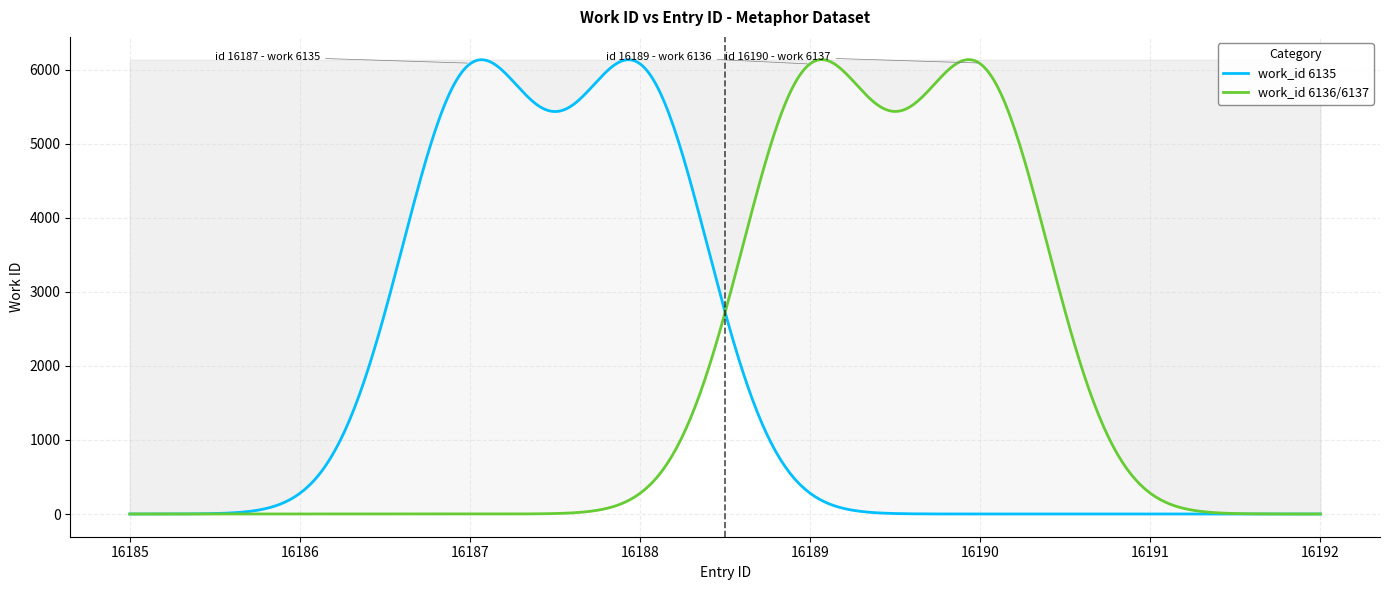

What is the greatest value displayed?

6137.0